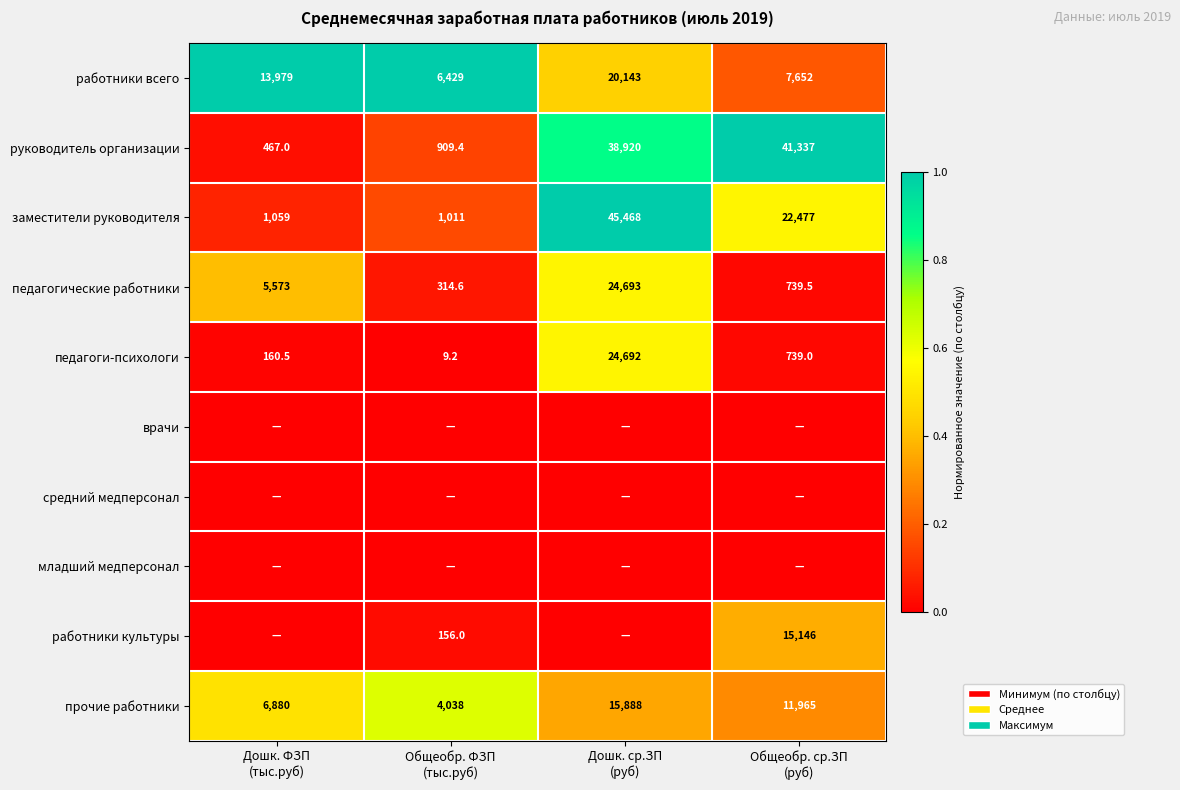

What is the maximum value for прочие работники?

15888.0